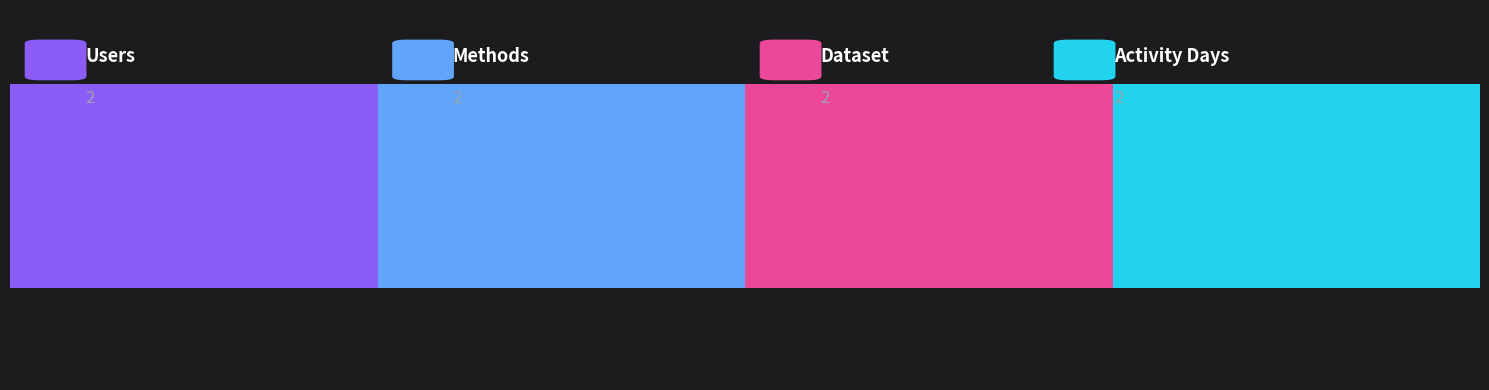

Count the number of data series in this chart.

4